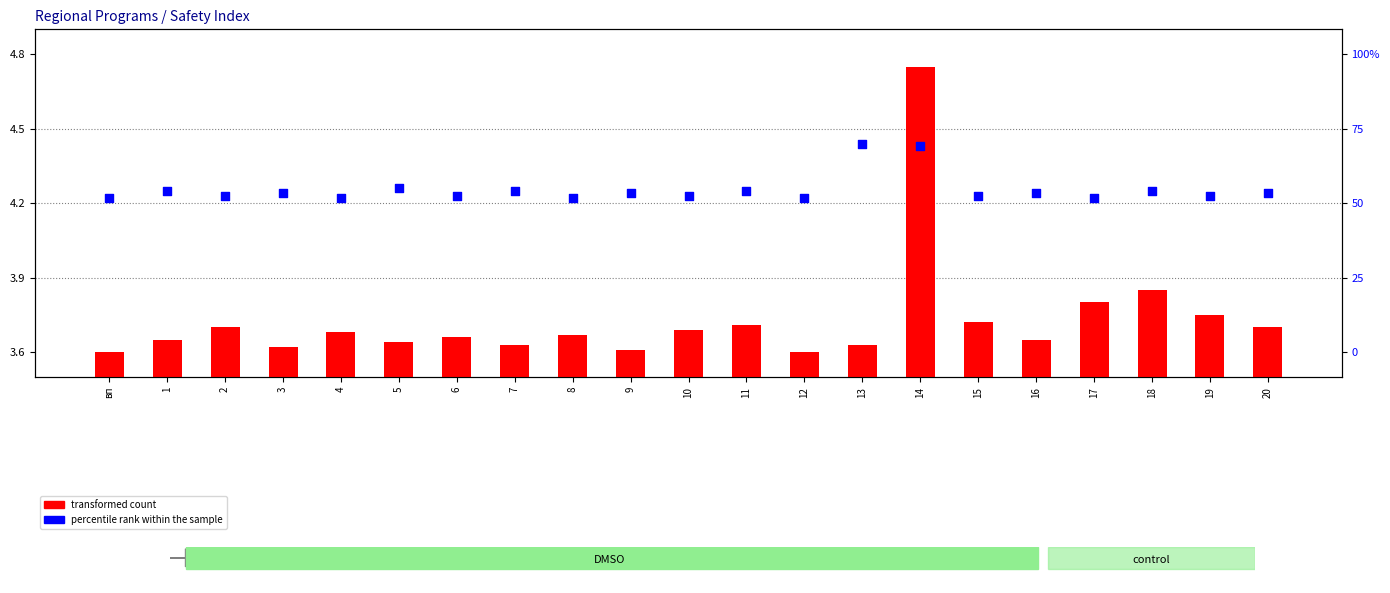

What is the total value across all series at вп?

7.8